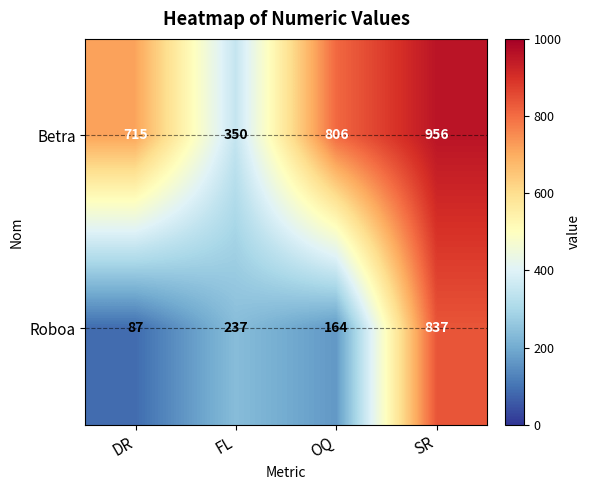

Which series changed the most between FL and SR?

Betra